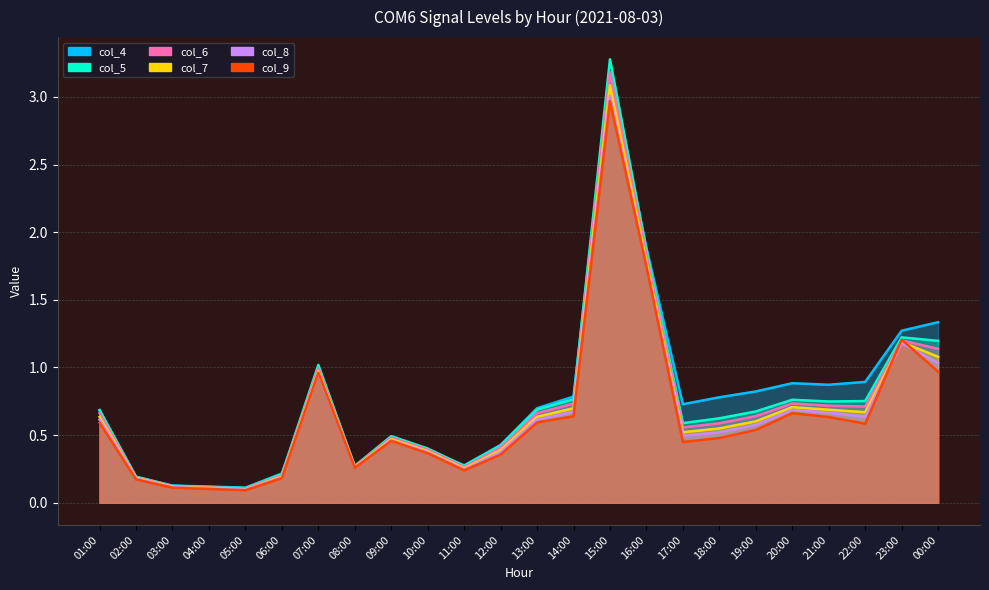

What are all the series names shown in the legend?

col_4, col_5, col_6, col_7, col_8, col_9